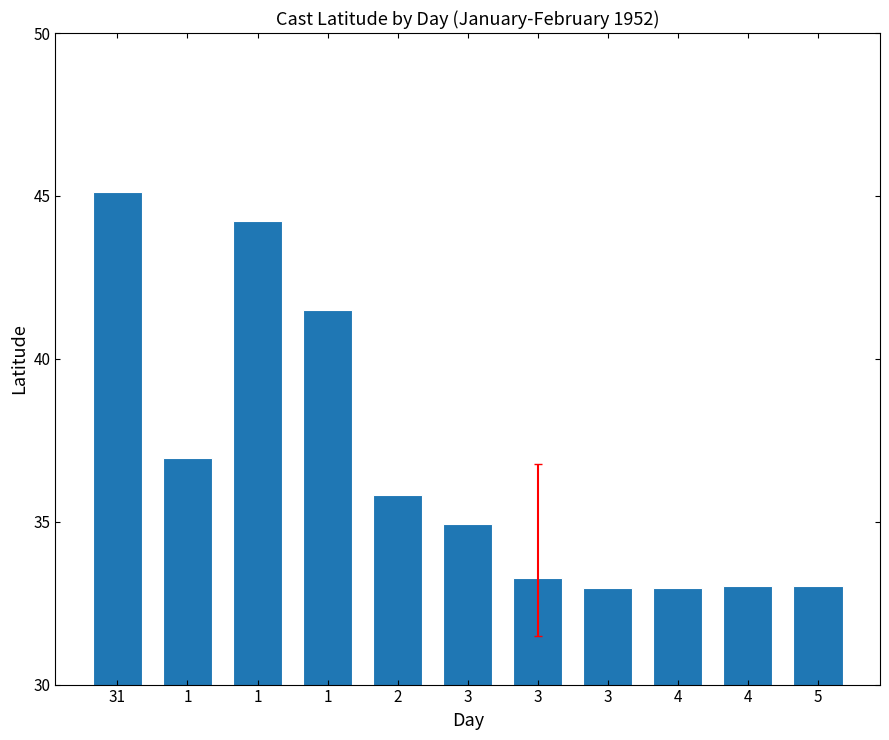

Reading left to right, what are all the values shown in this chart?

45.1	37.0	44.2	41.5	35.8	34.9	33.3	33.0	33.0	33.0	33.0